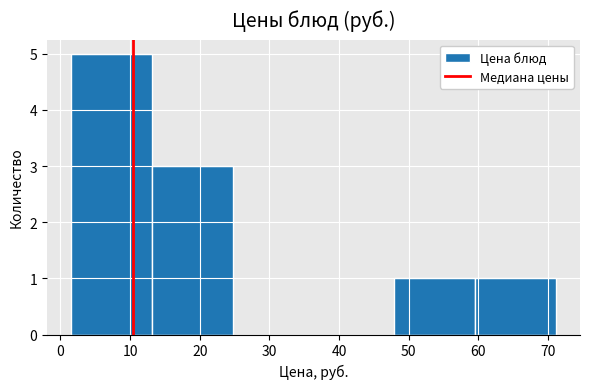

Over which range of the x-axis is the bar tallest?

2 to 13